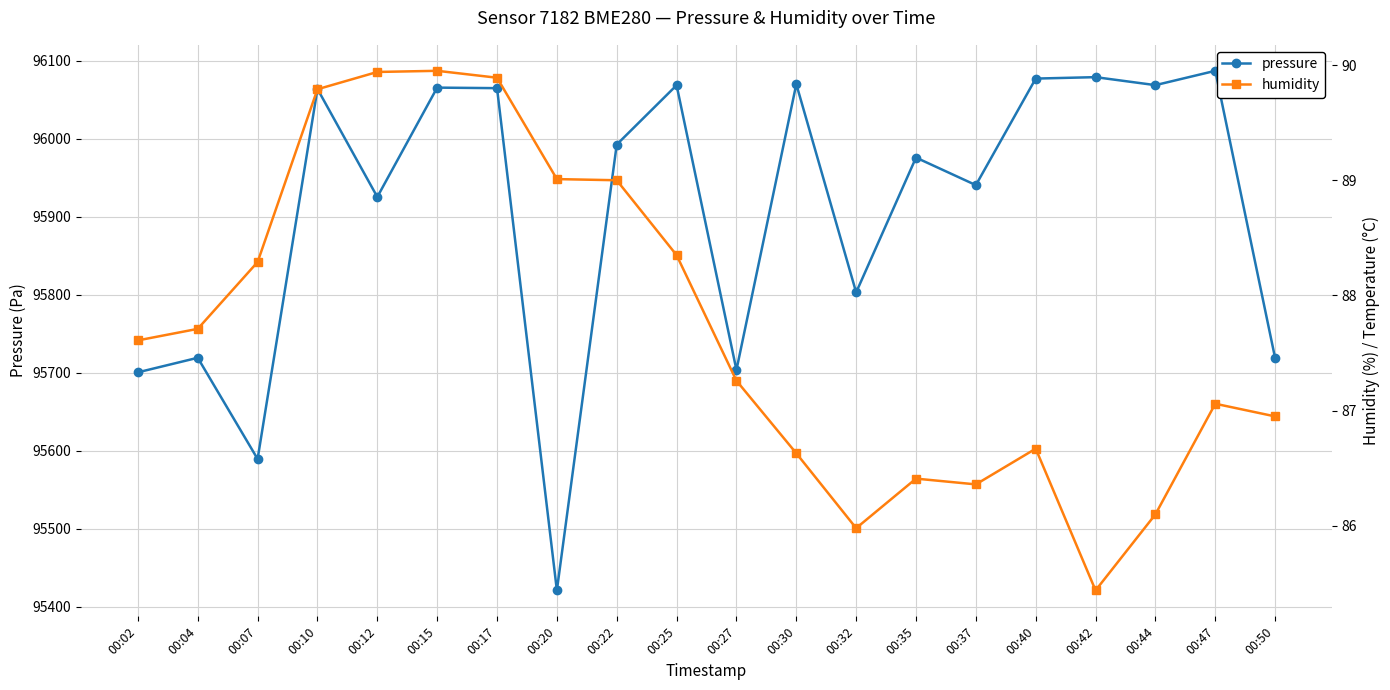

Rank the series by their average value, from lowest to highest.

humidity, pressure